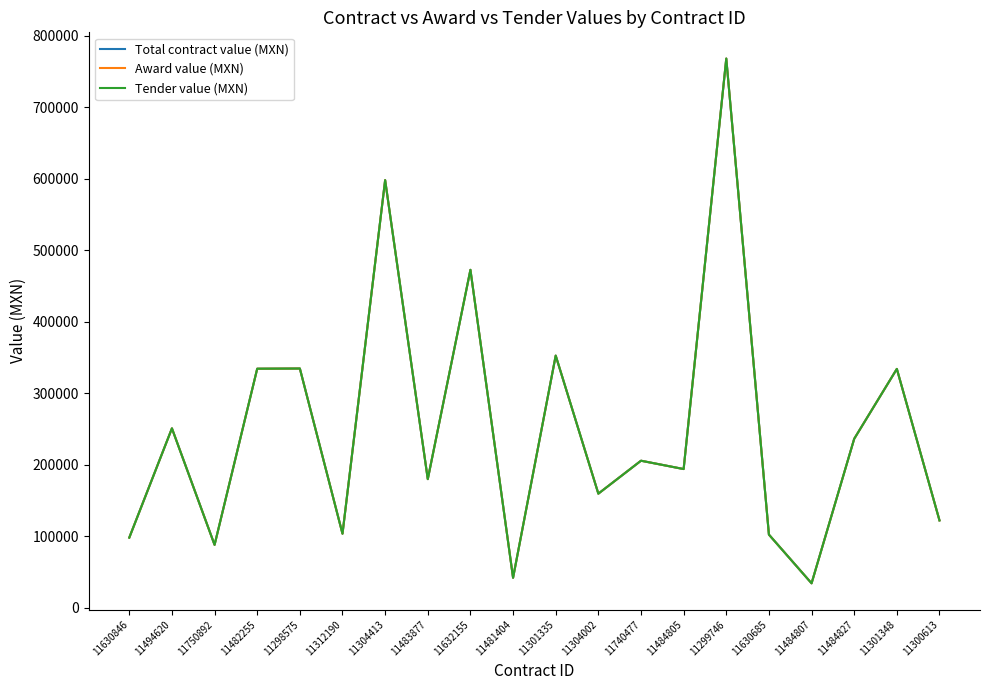

True or false: Tender value (MXN) and Total contract value (MXN) intersect in this chart.

False